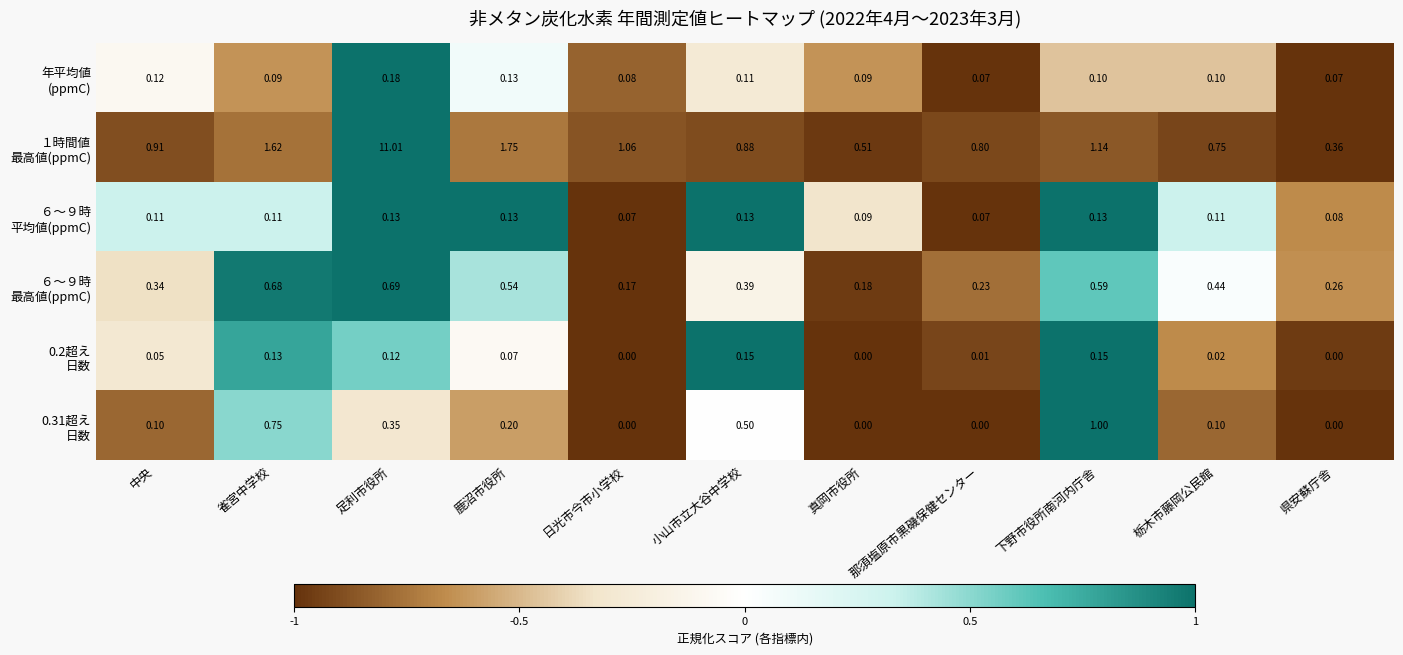

Which category has the highest value across all series?

足利市役所